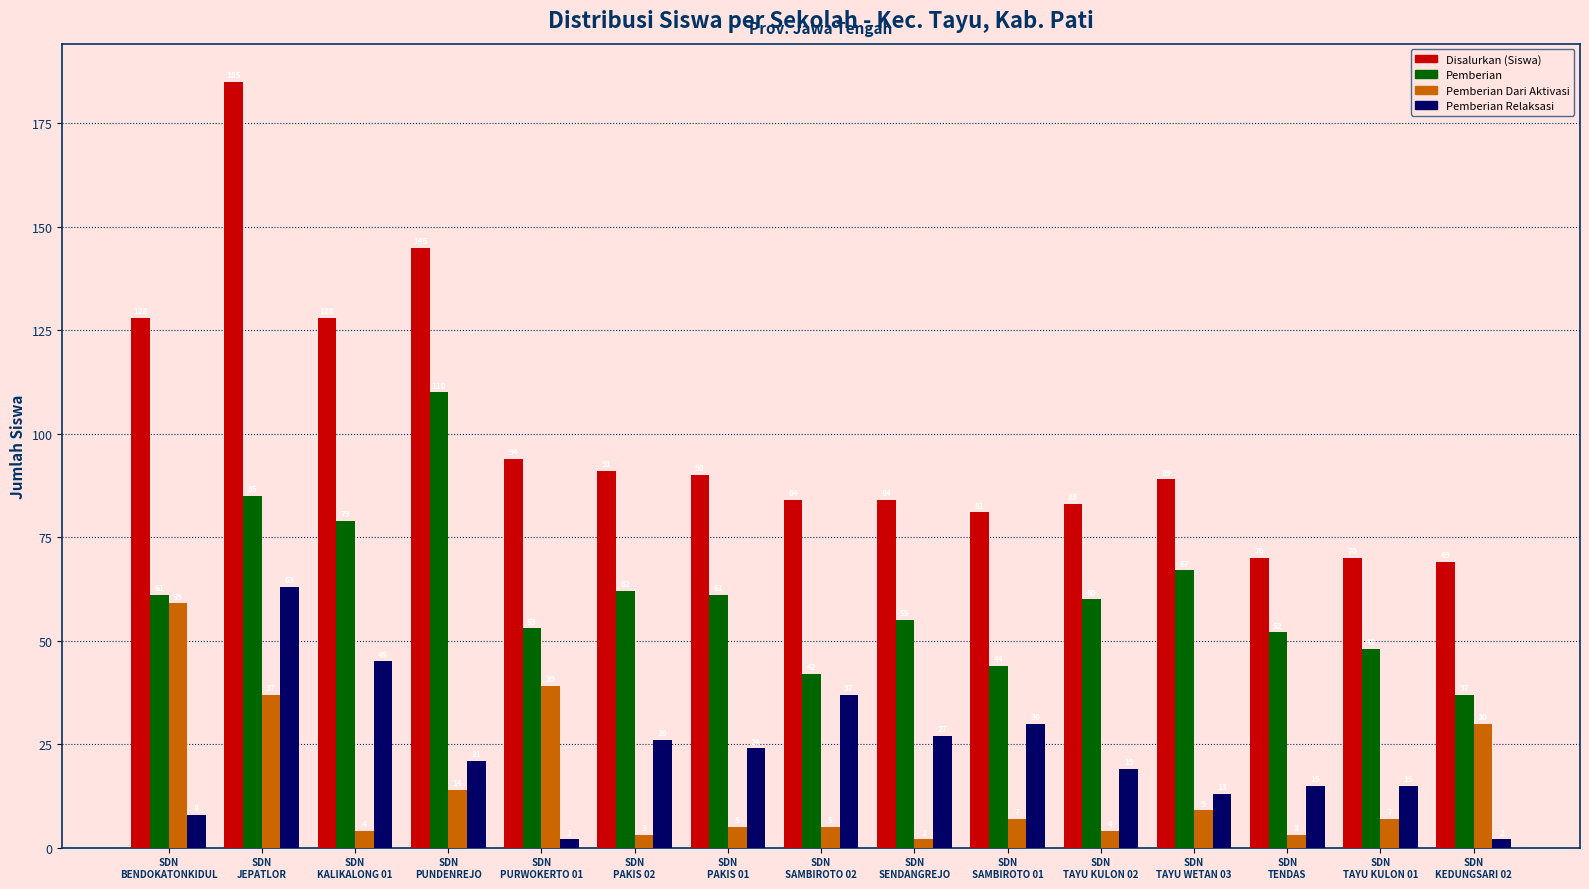

What is the minimum value for Pemberian?

37